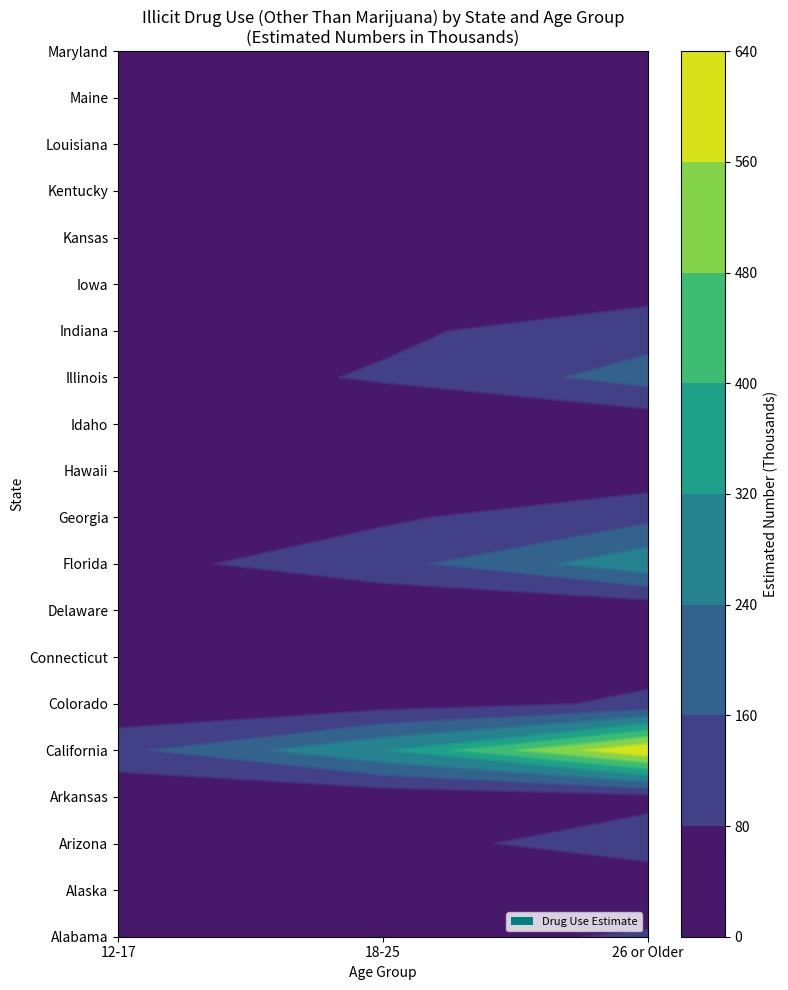

Is the value of Colorado at 12-17 greater than the value of Louisiana at 18-25?

No